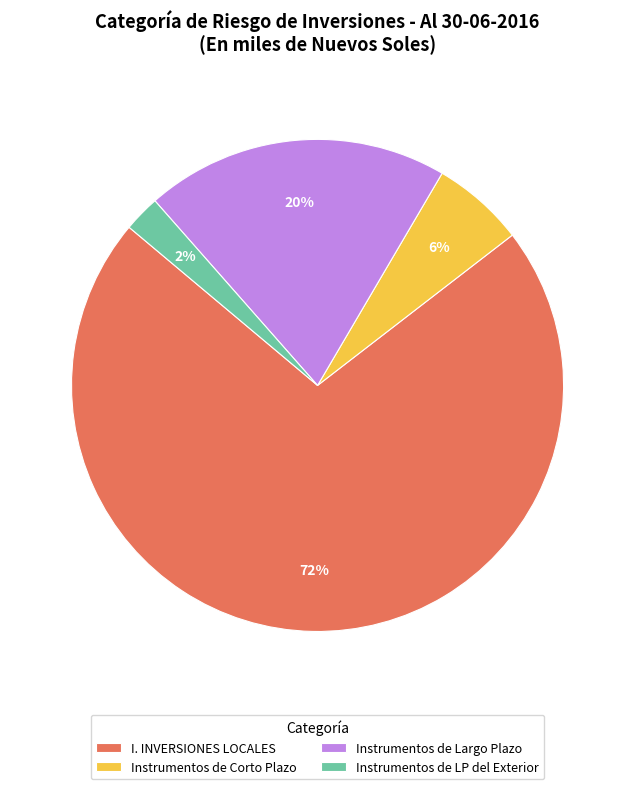

Which category has the biggest portion of the pie?

I. INVERSIONES LOCALES